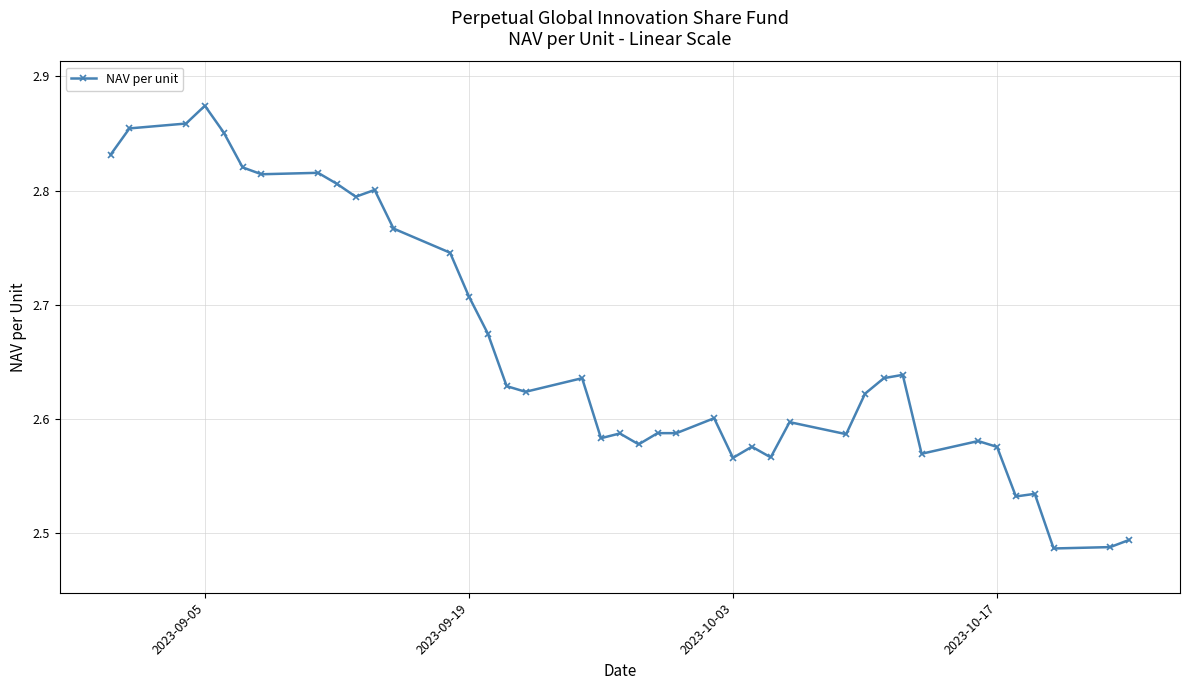

How many distinct data groups are displayed?

1